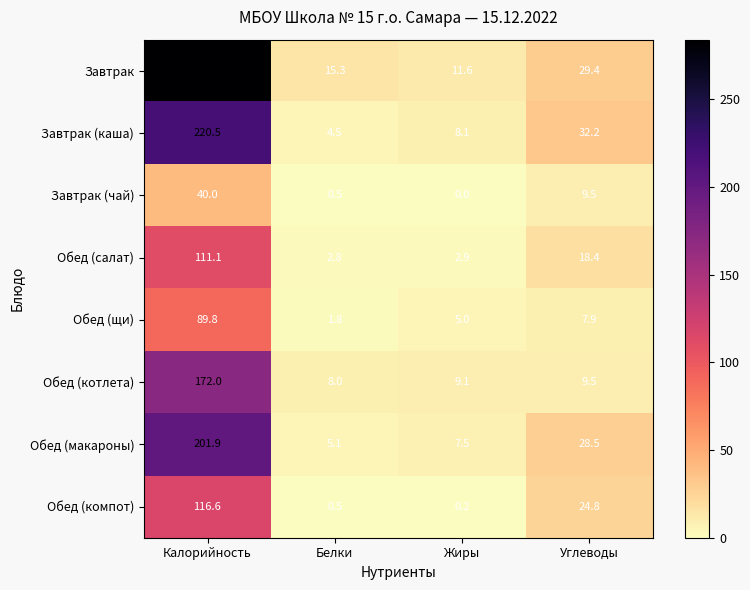

Is it true that Обед (макароны) equals 46.4 at Углеводы?

False